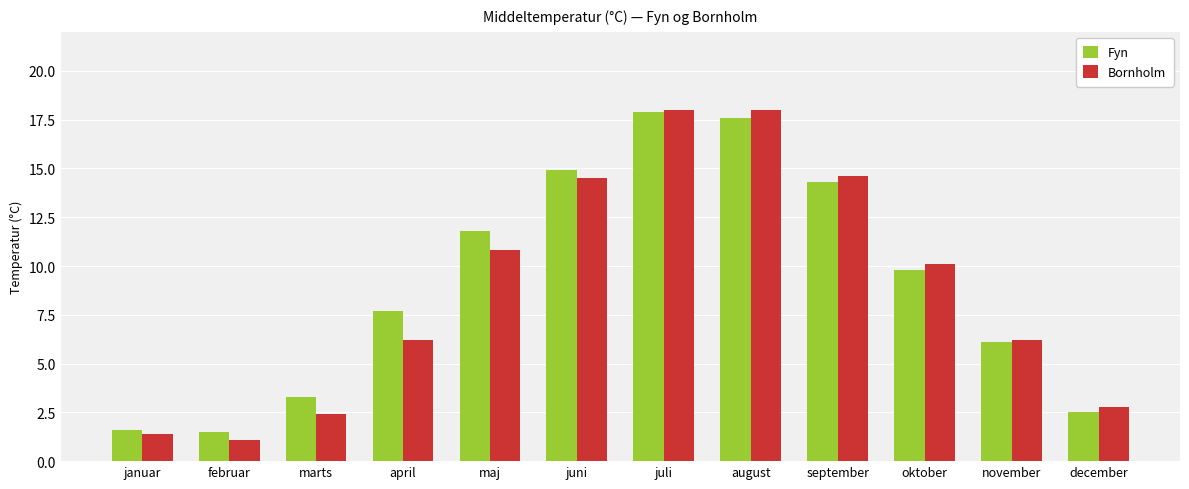

What is the average value of the Fyn series?

9.1